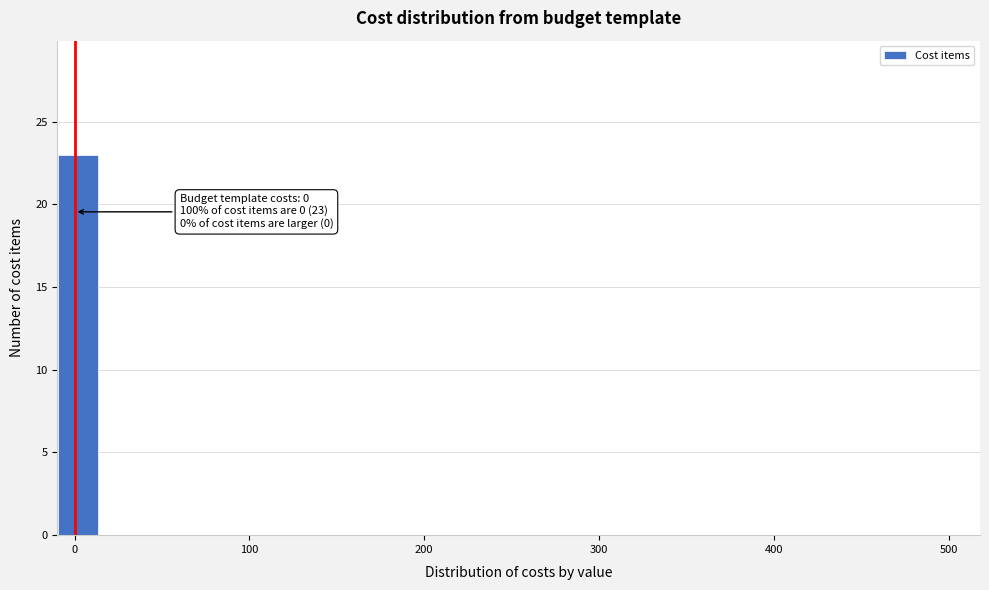

Around what value on the x-axis is the tallest bar? Give the approximate position of its centre, as read against the axis.

0